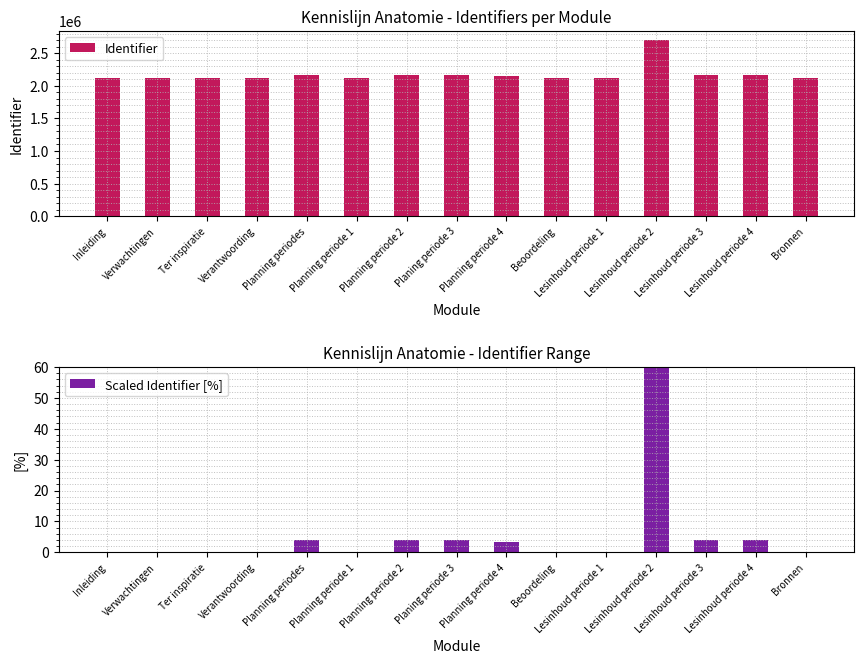

At Inleiding, list the series in order from largest to smallest.

Identifier, Scaled Identifier [%]